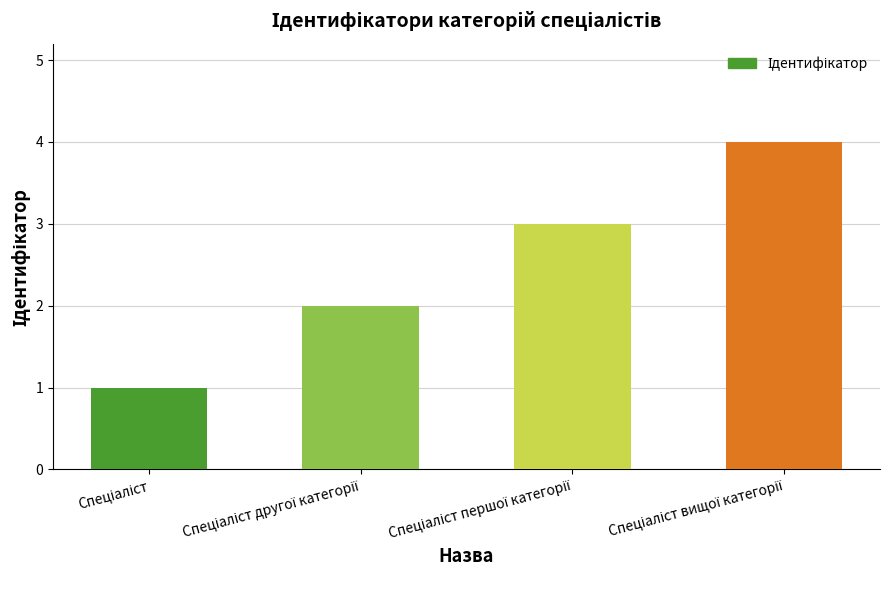

What is the greatest value displayed?

4